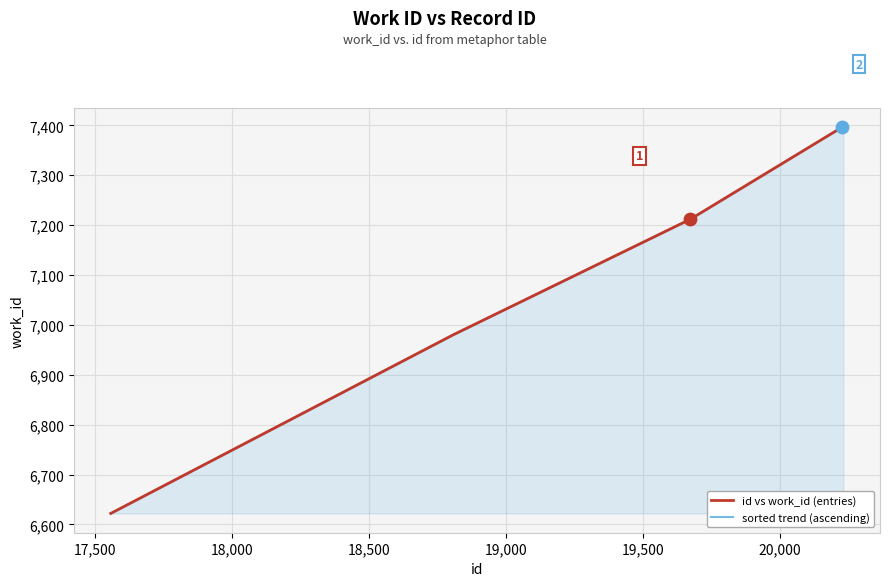

At how many categories does at least one series exceed 6764?

9